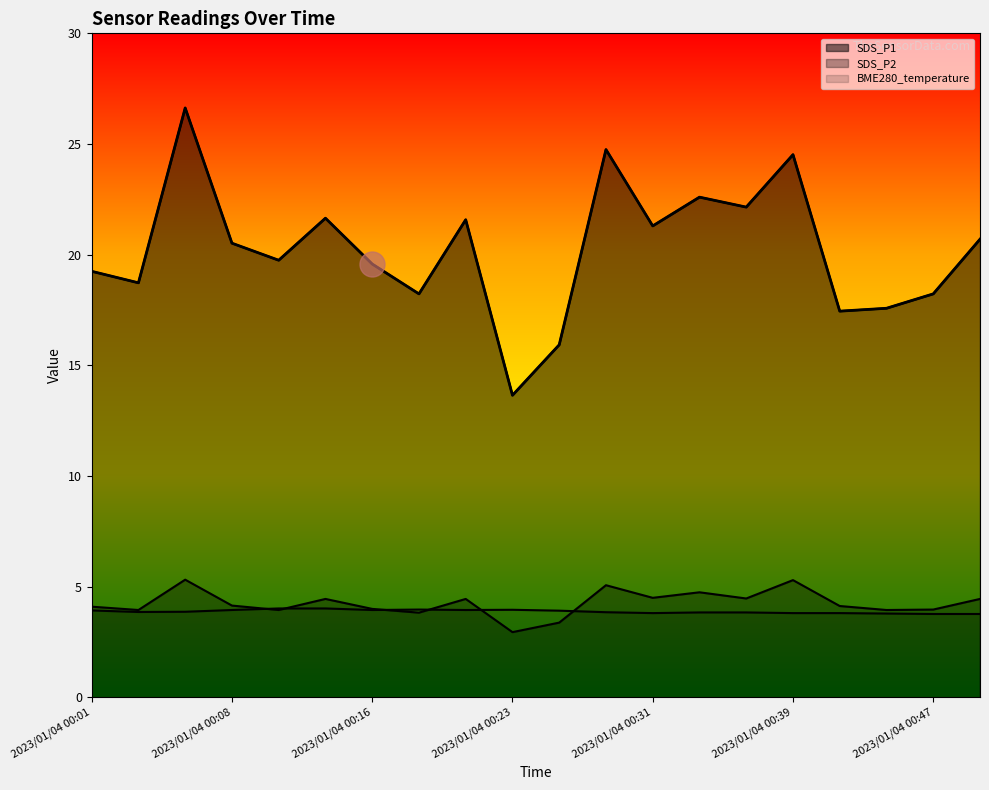

Rank the series at 2023/01/04 00:41 from lowest to highest value.

BME280_temperature, SDS_P2, SDS_P1